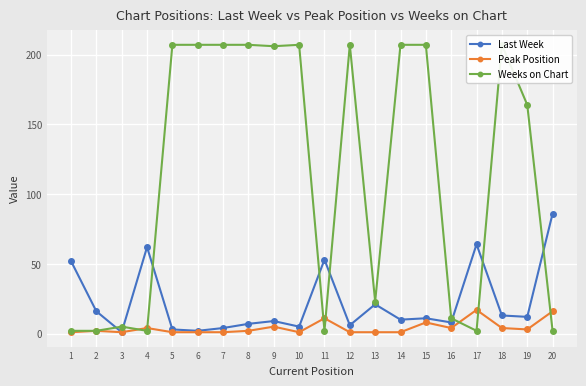

Where is the first local maximum for Weeks on Chart?

3